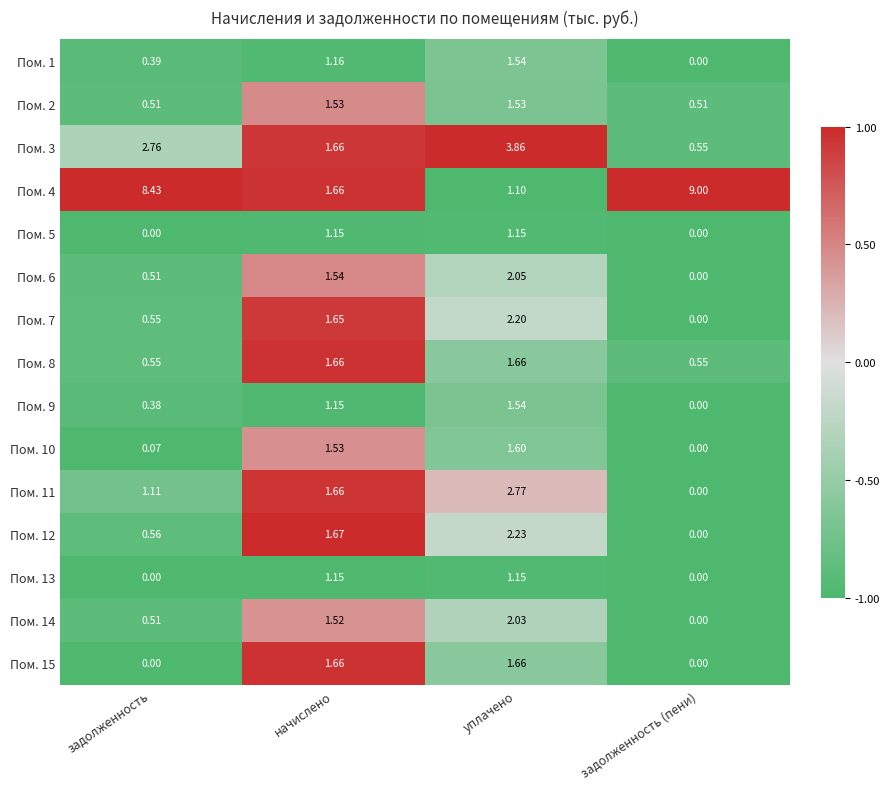

Where does the Пом. 4 series first go above 8?

задолженность